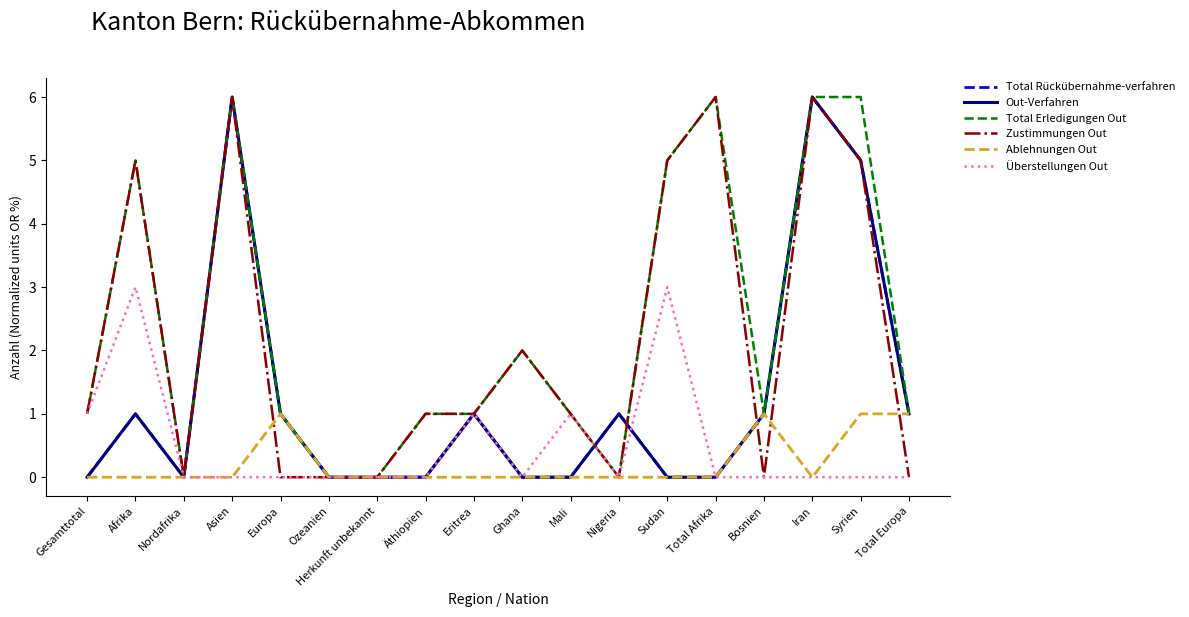

What is the sum of the Zustimmungen Out values at Europa and Eritrea?

1